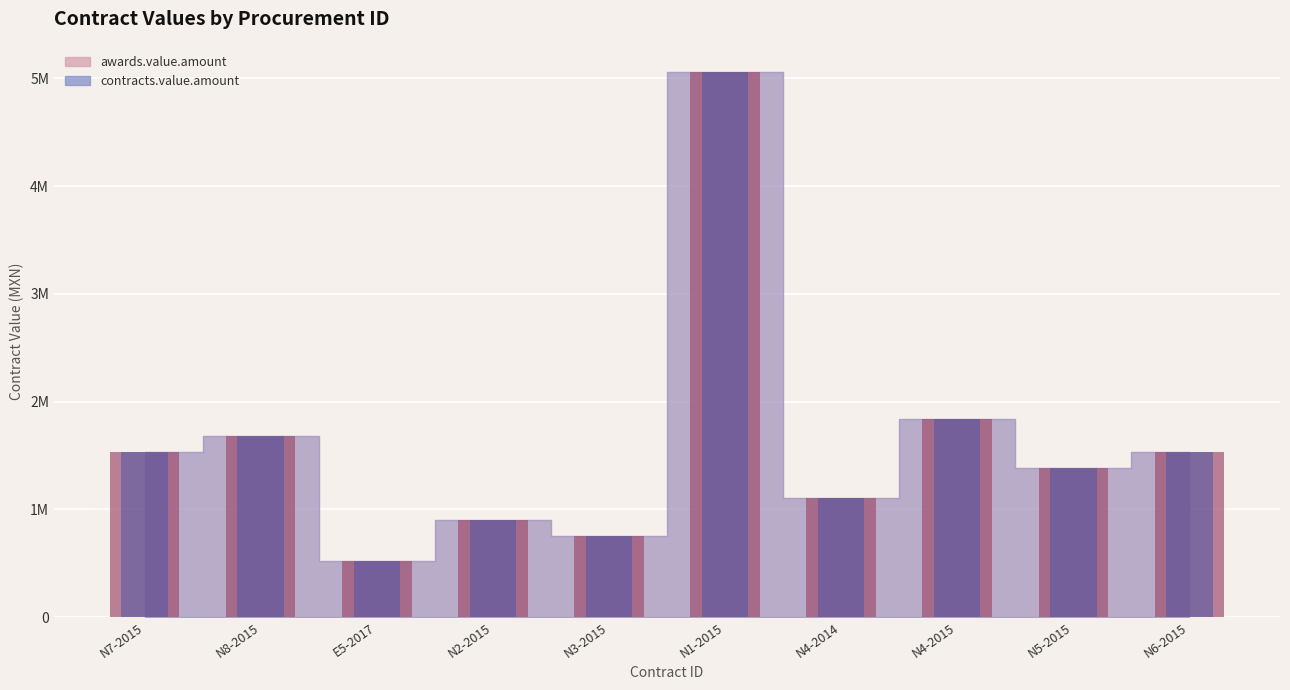

Which category has the lowest value in the contracts.value.amount series?

E5-2017